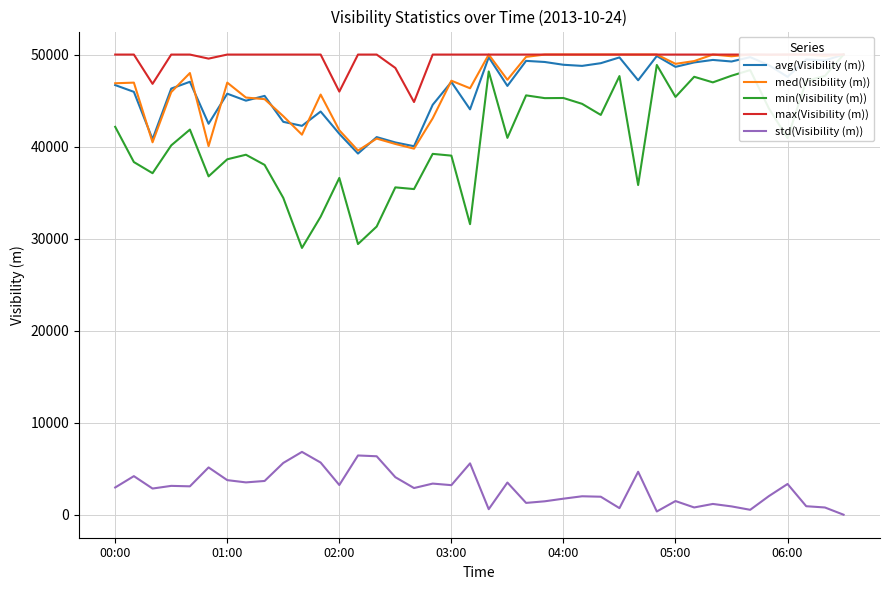

Count the number of categories in the chart.

40